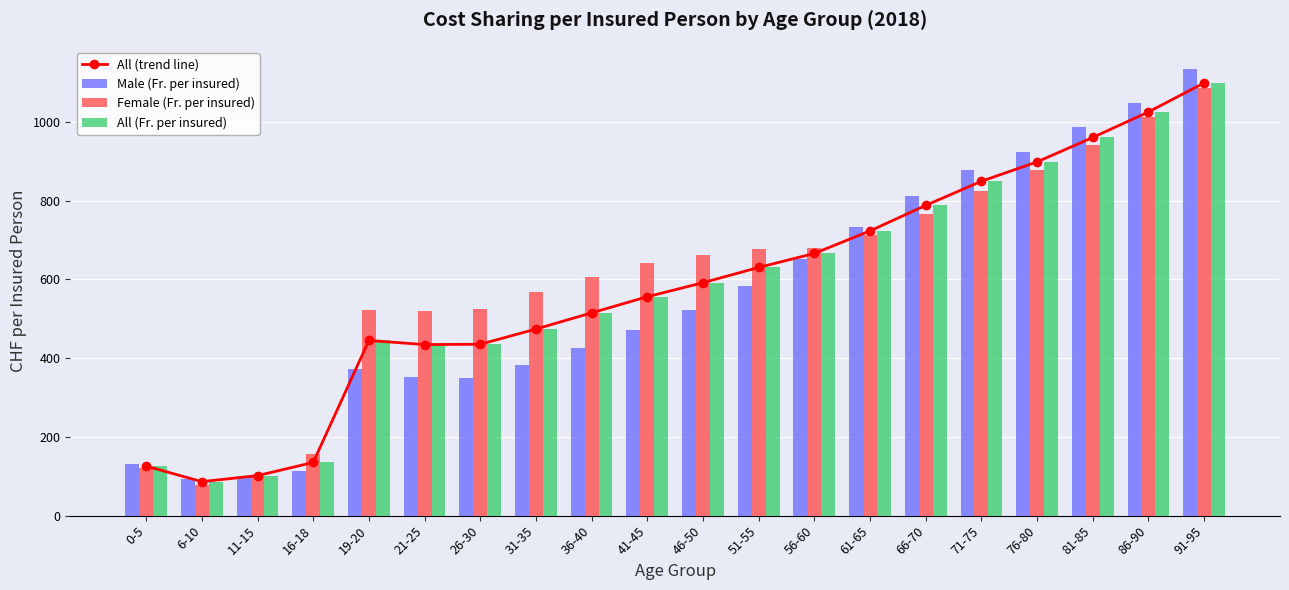

Is it true that Male (Fr. per insured) equals 373.1 at 19-20?

True